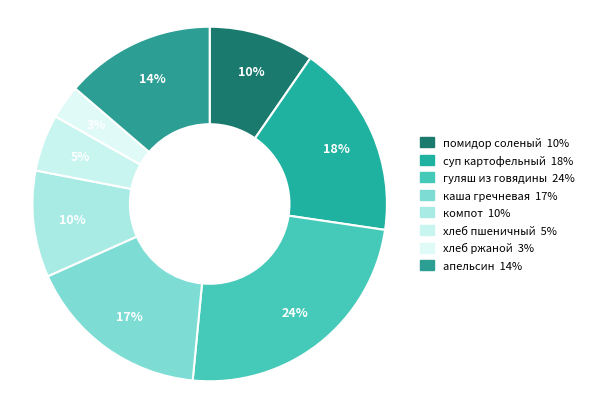

How many segments does this pie chart have?

8